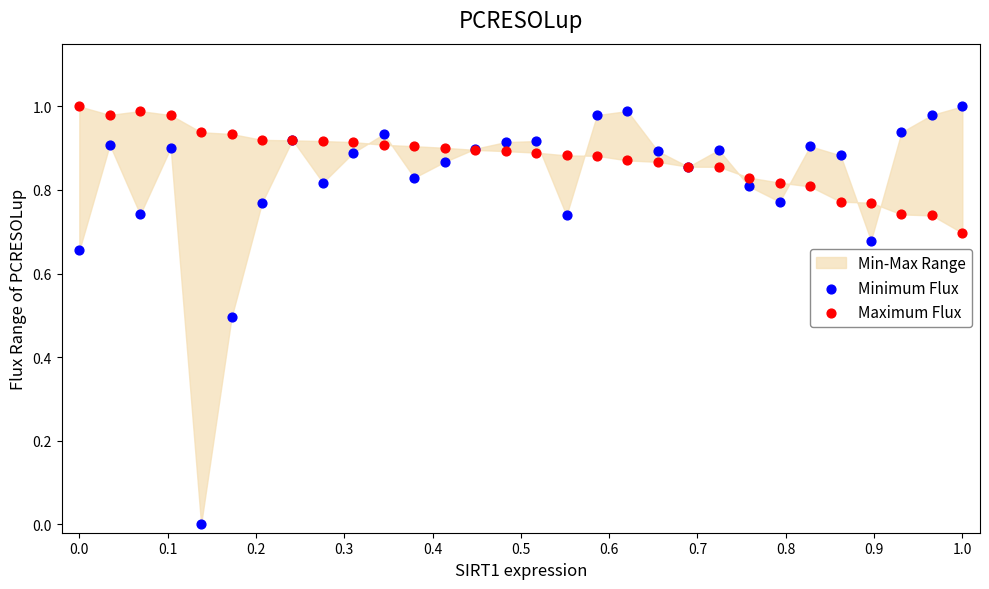

Which series has the largest Y range (max minus min)?

Minimum Flux